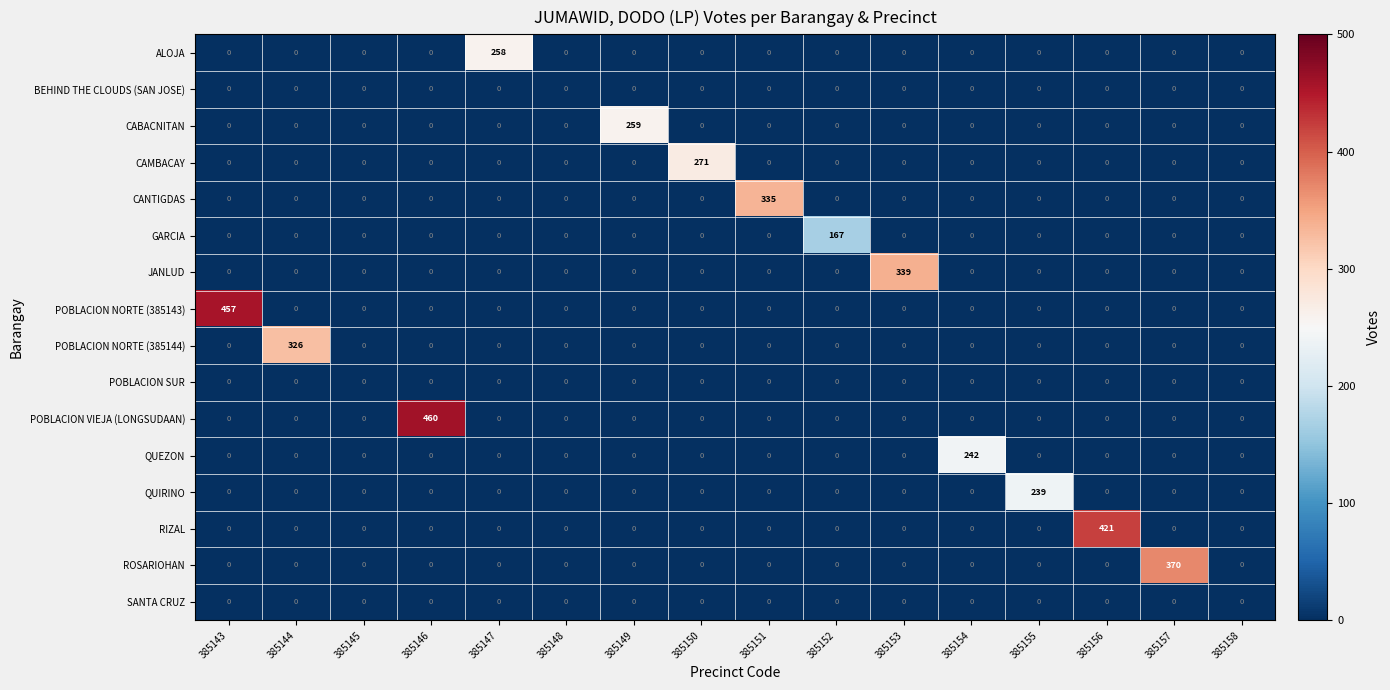

Which series changed the most between 385149 and 385153?

JANLUD